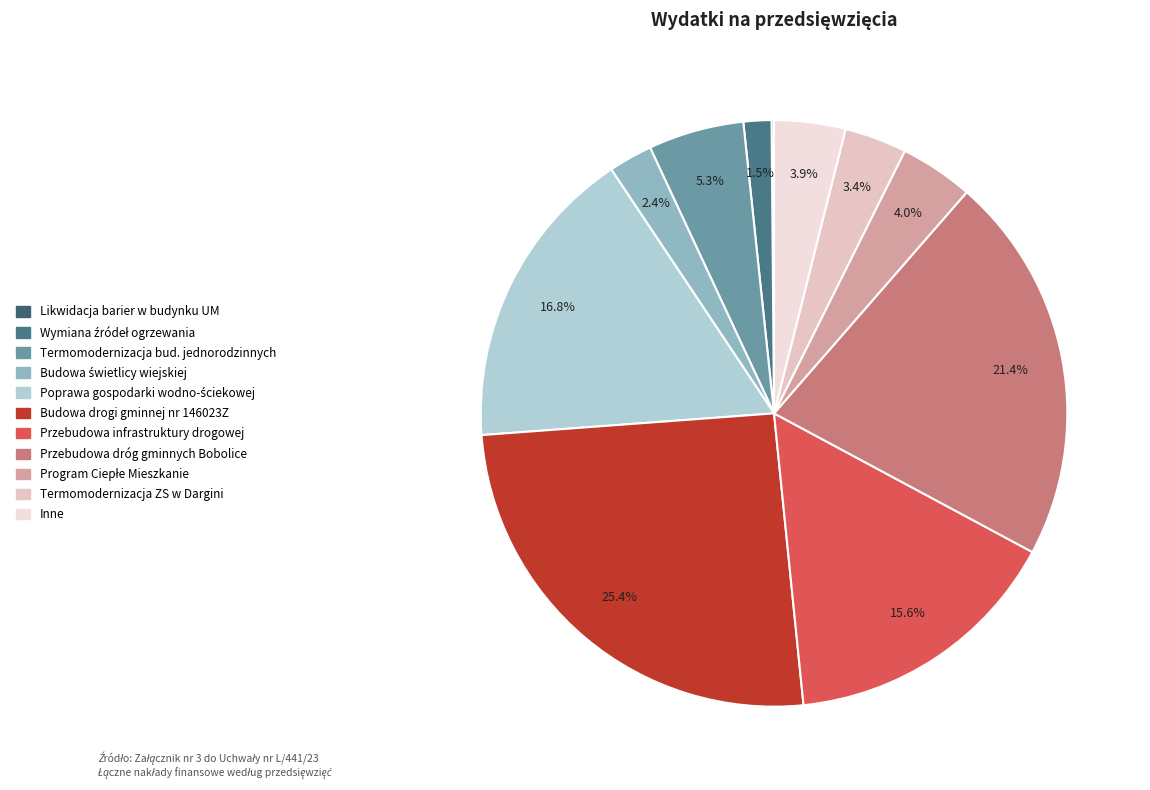

How many segments does this pie chart have?

11